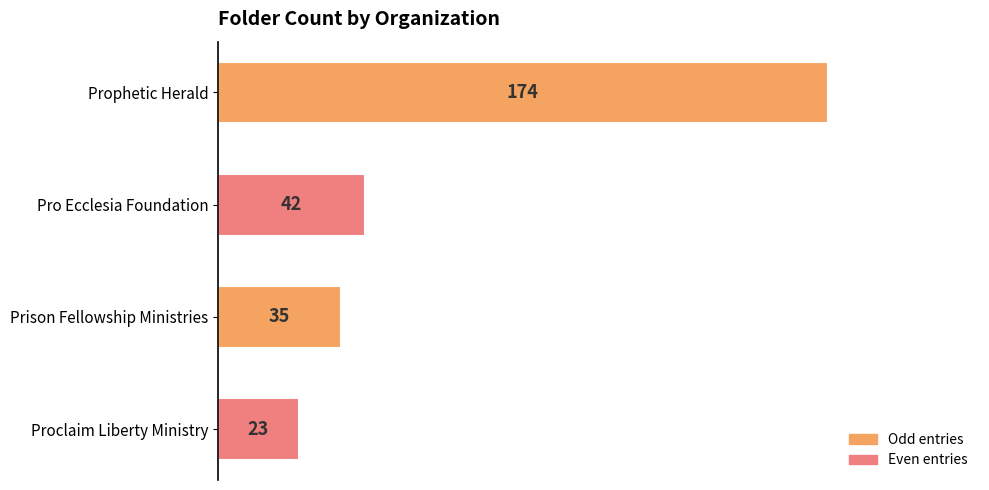

Between Pro Ecclesia Foundation and Proclaim Liberty Ministry, which is larger?

Pro Ecclesia Foundation